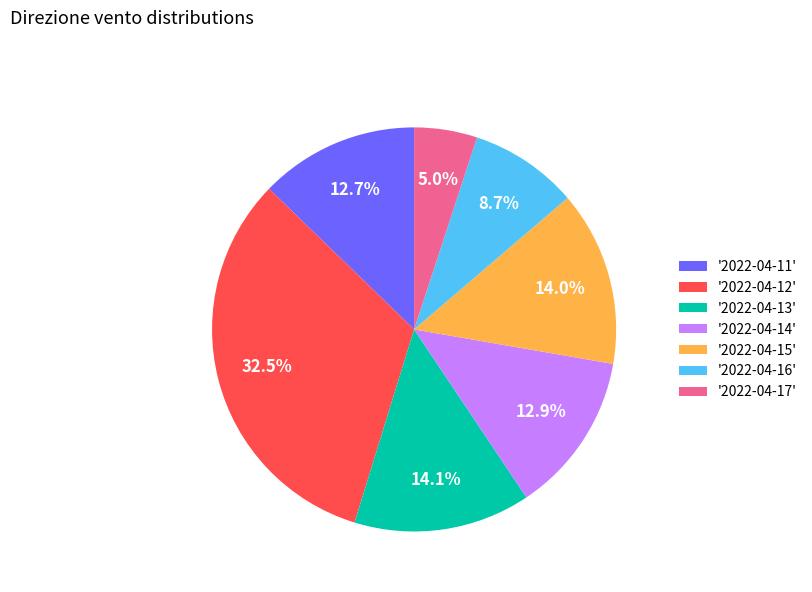

What is the largest slice in the pie chart?

'2022-04-12'